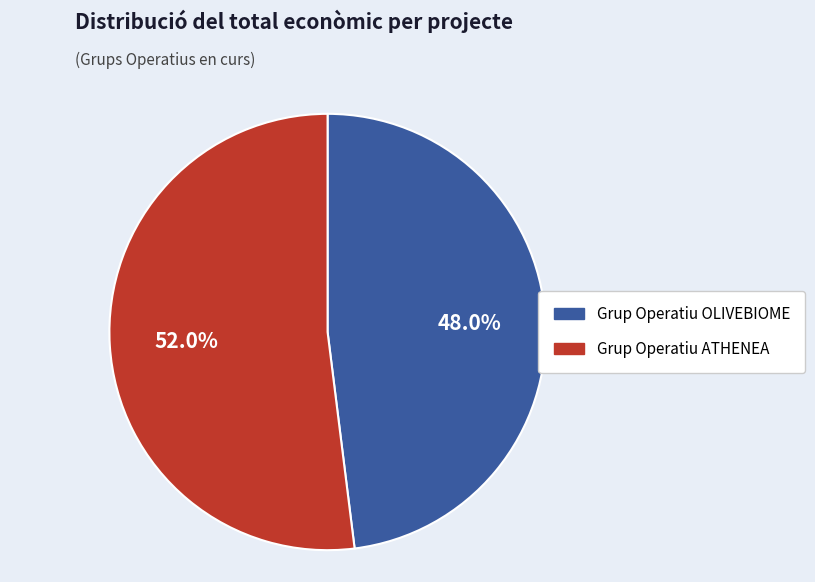

The Grup Operatiu ATHENEA slice represents 61% of the pie. True or false?

False